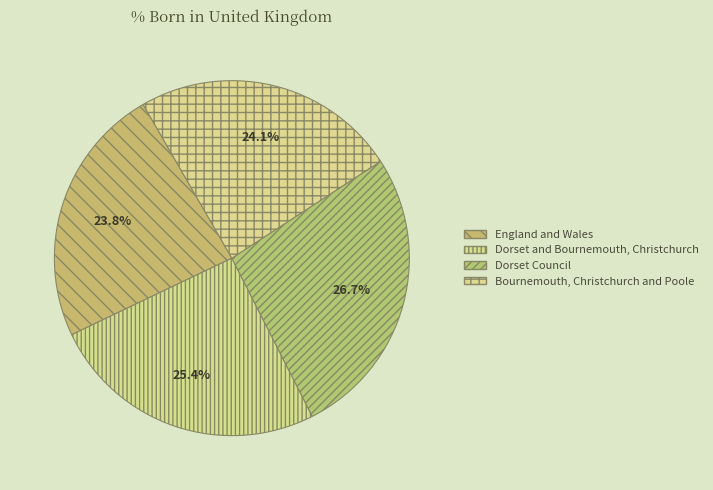

How many segments does this pie chart have?

4